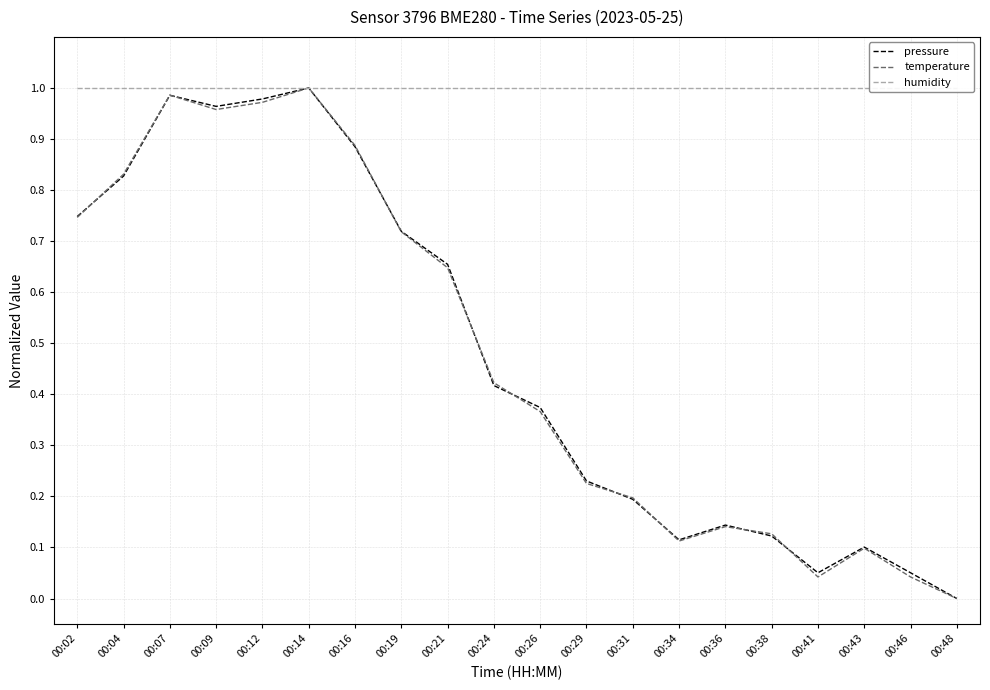

The value of temperature at 00:07 is 0.5. True or false?

False